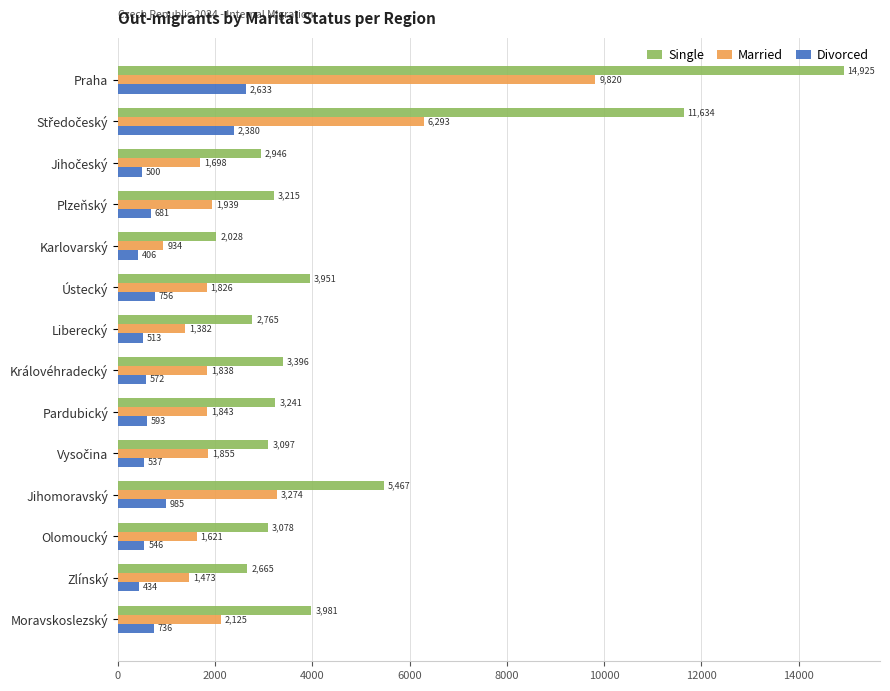

At Praha, list the series in order from smallest to largest.

Divorced, Married, Single